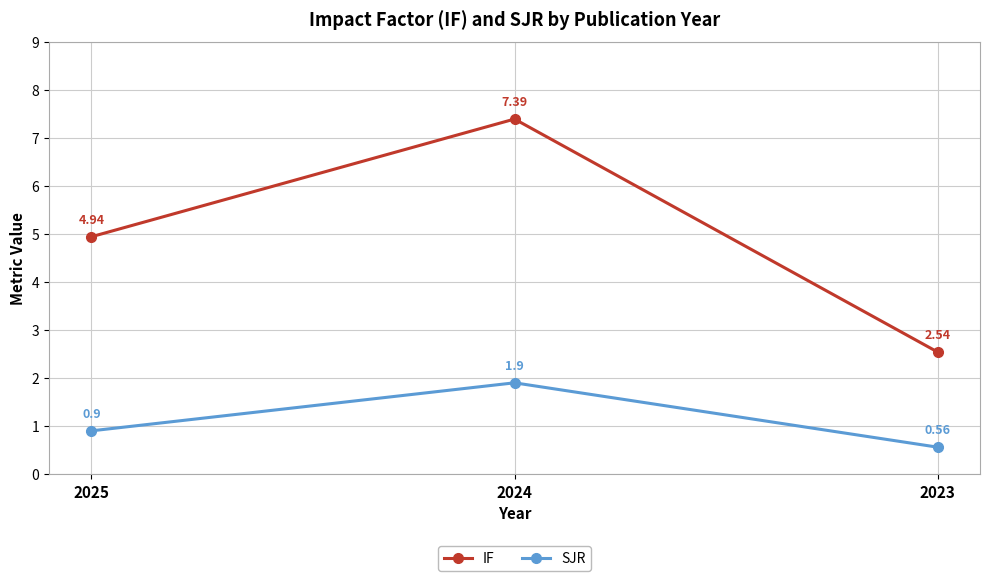

Which category has the lowest value in the SJR series?

2023